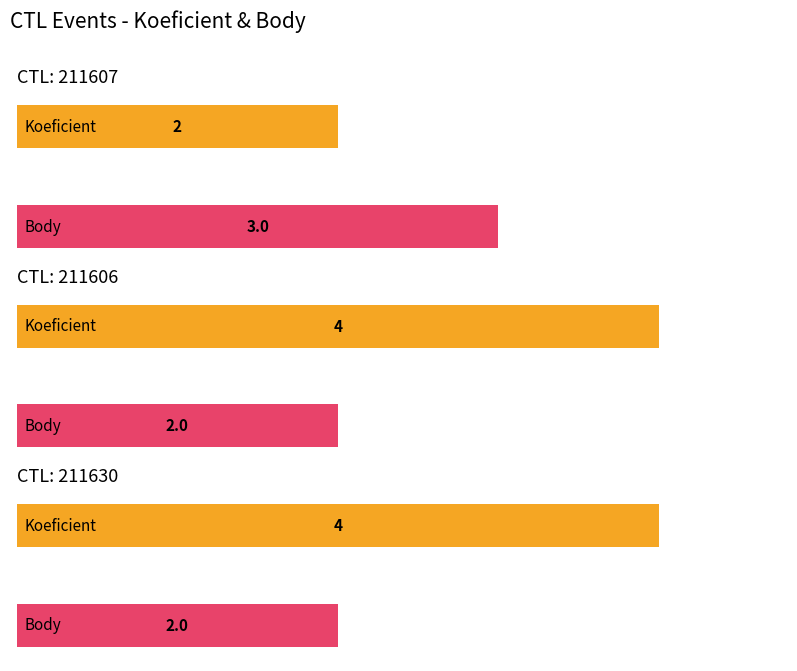

What is the label of the 1st bar from the right?

211630